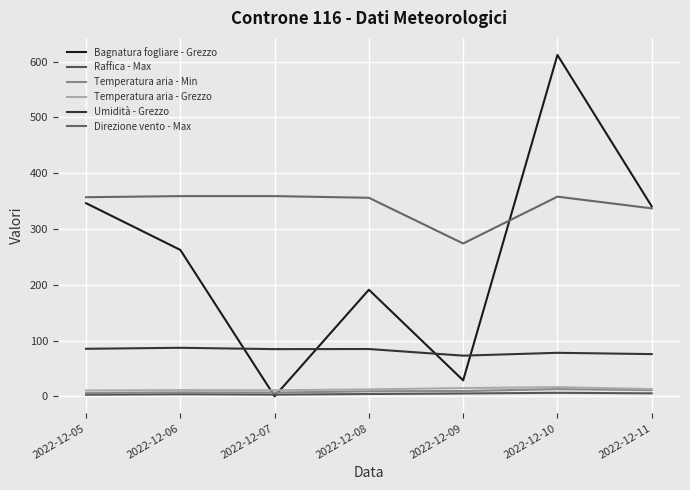

Reading left to right, extract all data points from this chart.

Bagnatura fogliare - Grezzo: 346.3	262.5	0.0	191.1	28.6	612.1	340.6
Raffica - Max: 2.8	3.7	3.0	4.1	5.1	6.3	5.3
Temperatura aria - Min: 5.7	7.0	6.6	9.0	9.4	12.9	11.1
Temperatura aria - Grezzo: 10.4	11.1	10.8	12.4	14.8	16.4	13.0
Umidità - Grezzo: 85.2	87.0	84.6	84.8	72.9	78.0	75.7
Direzione vento - Max: 357.0	359.0	359.0	356.0	274.0	358.0	337.0